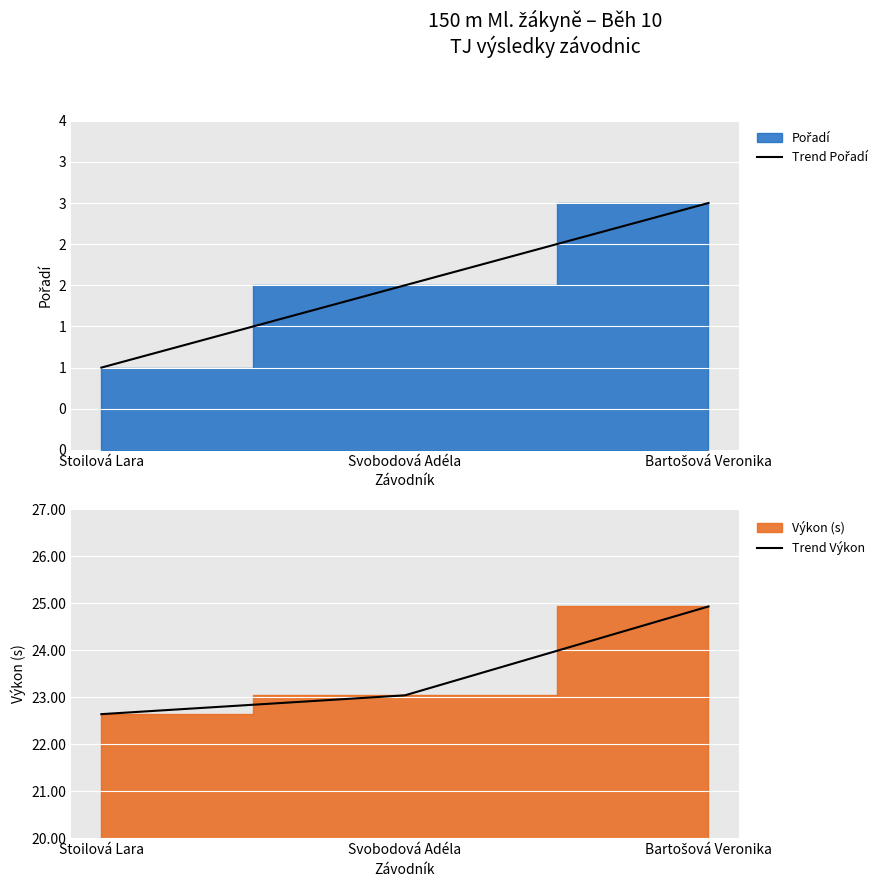

Between Stoilová Lara and Bartošová Veronika, which is larger?

Bartošová Veronika